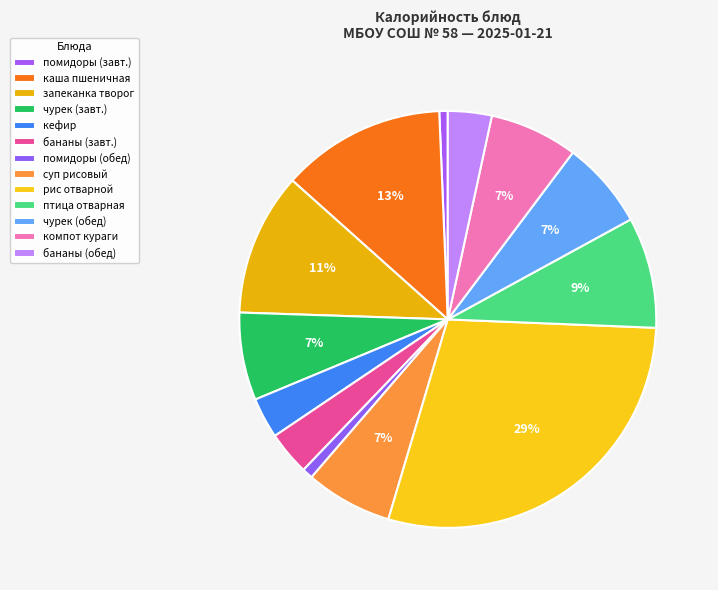

What percentage is the птица отварная slice, to the nearest percent?

9%